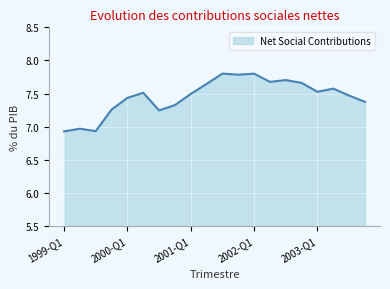

What is the difference between the maximum and minimum values?

0.9